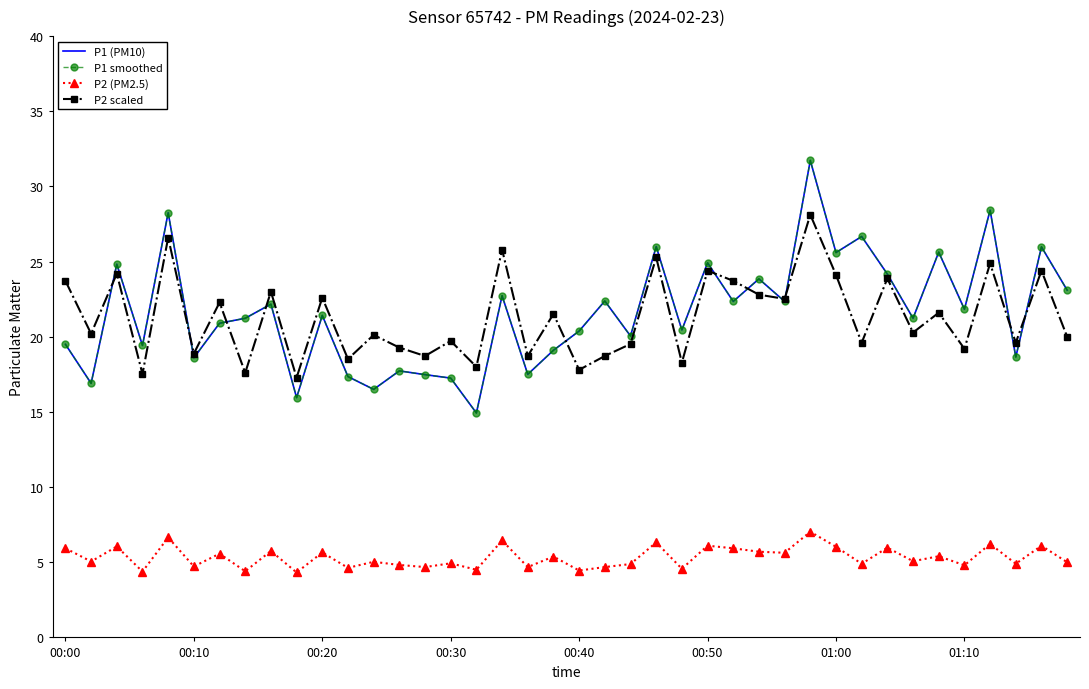

How many times do P1 smoothed and P2 scaled cross each other?

11